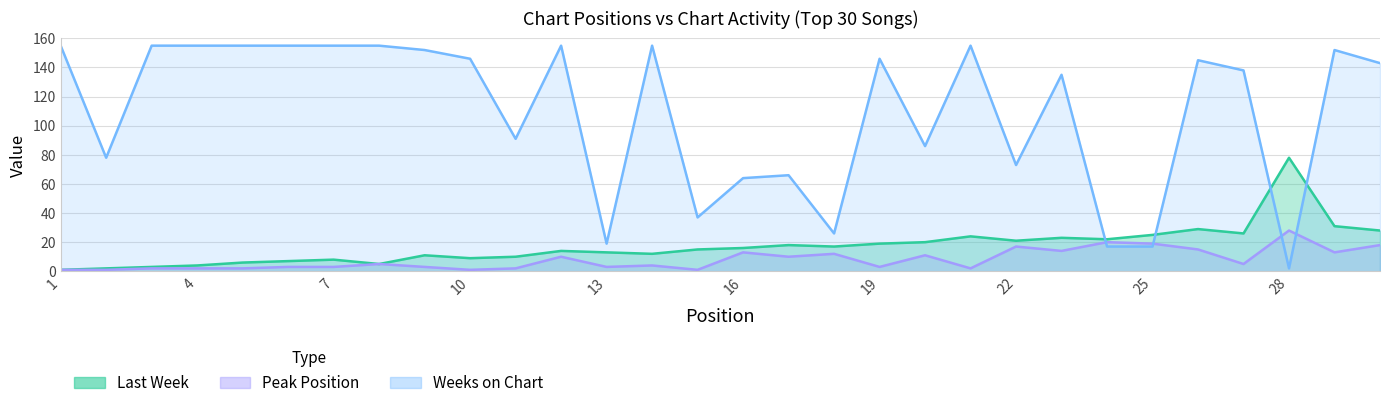

Where is Weeks on Chart nearest to the value 78?

2